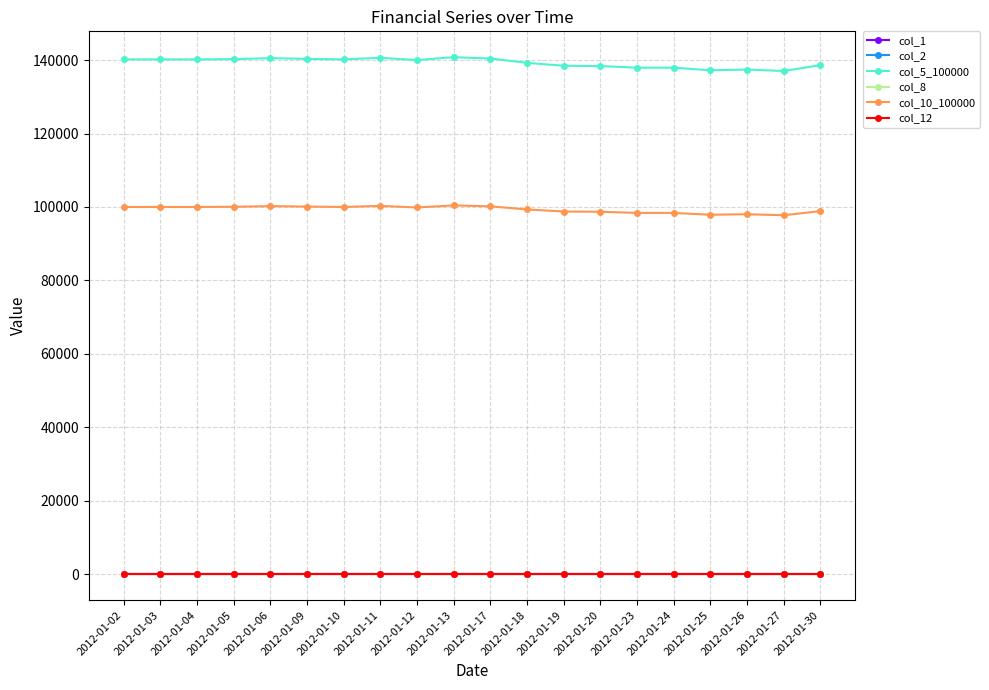

At how many categories does at least one series exceed 27087?

20